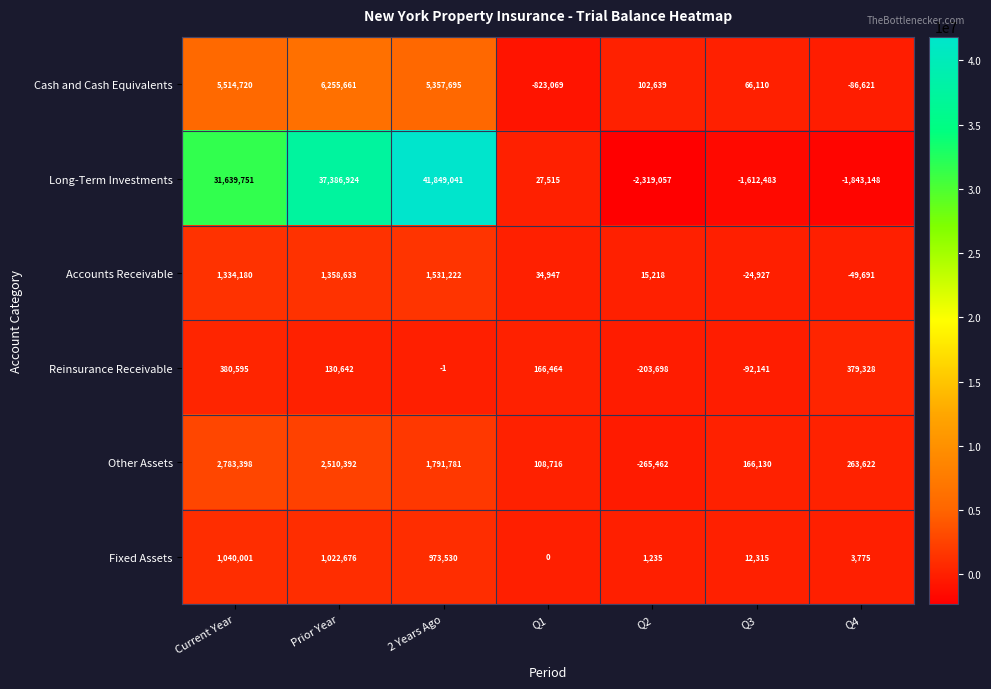

What is the greatest value displayed?

41849041